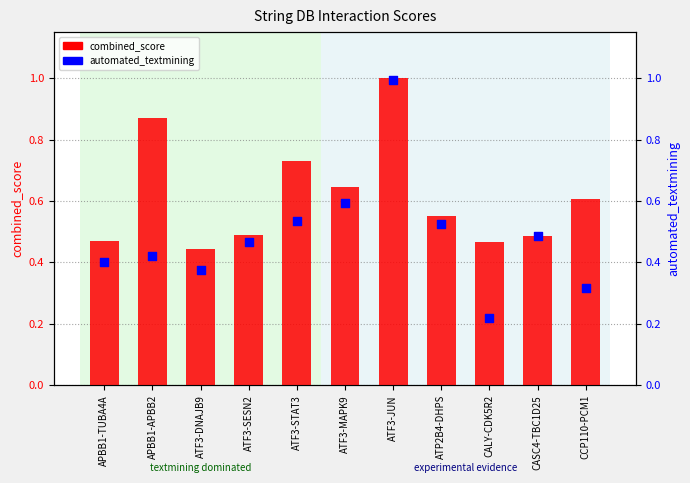

Which series contains the highest Y value?

combined_score